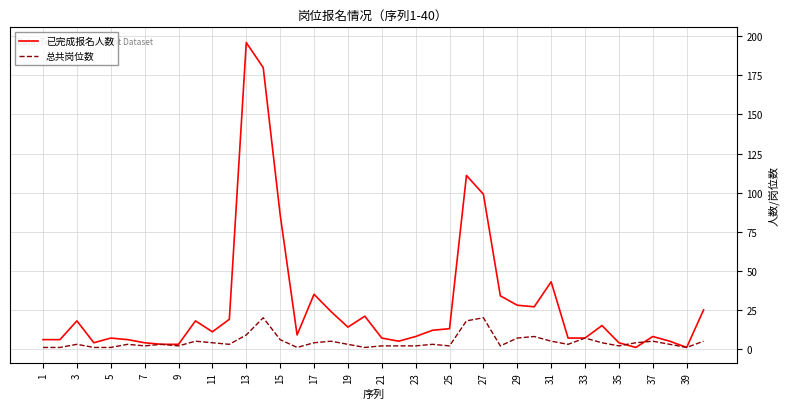

Which series has the largest range (max minus min)?

已完成报名人数